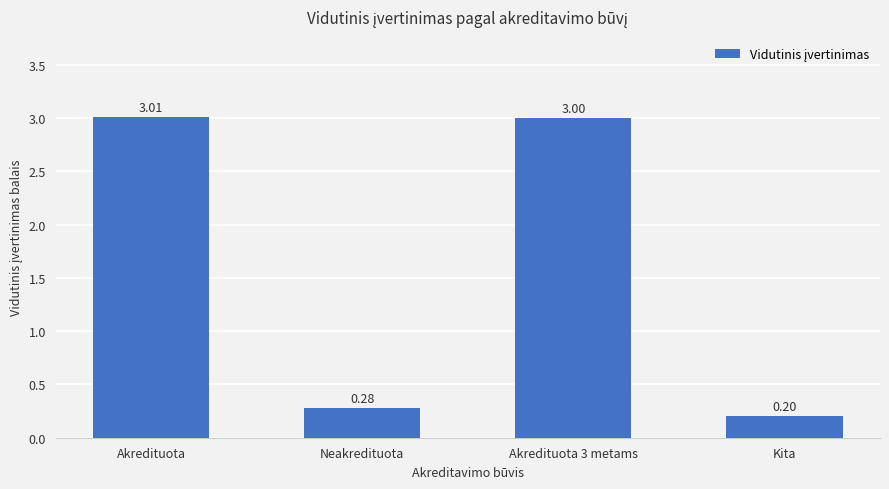

How many values are below 3?

2